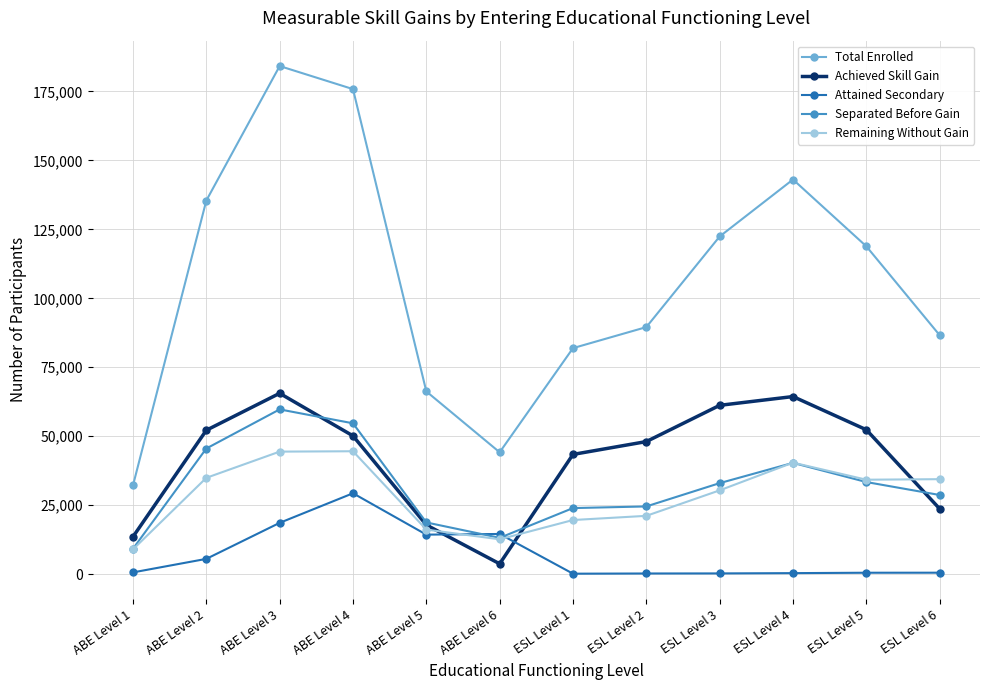

True or false: Total Enrolled has a value of 64497 at ABE Level 6.

False